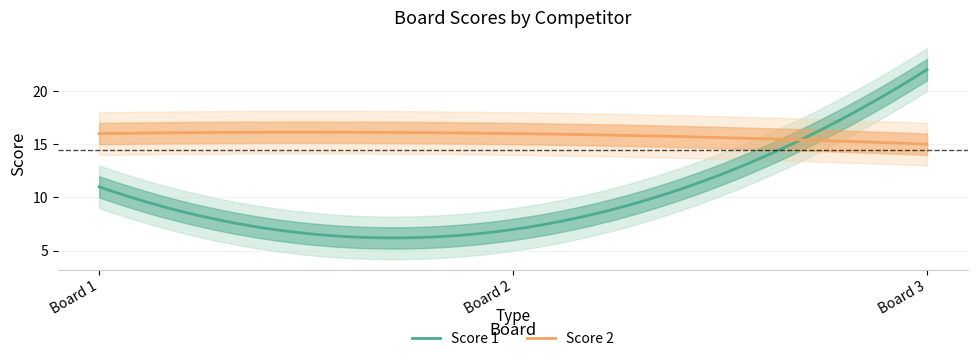

Which series has the largest total across all categories?

Score 2